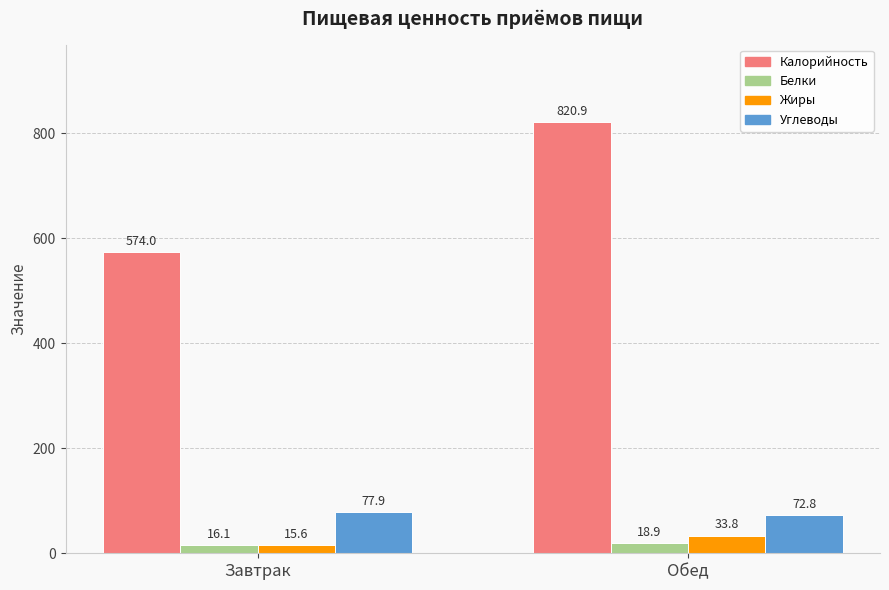

Is the value of Углеводы at Обед greater than the value of Калорийность at Завтрак?

No